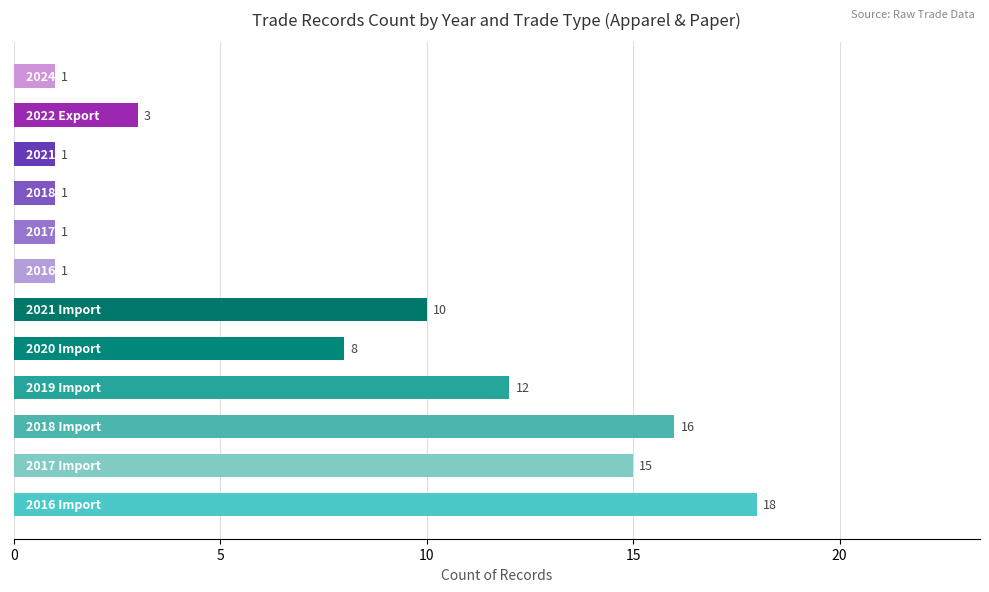

What is the difference between the maximum and second lowest values?

17